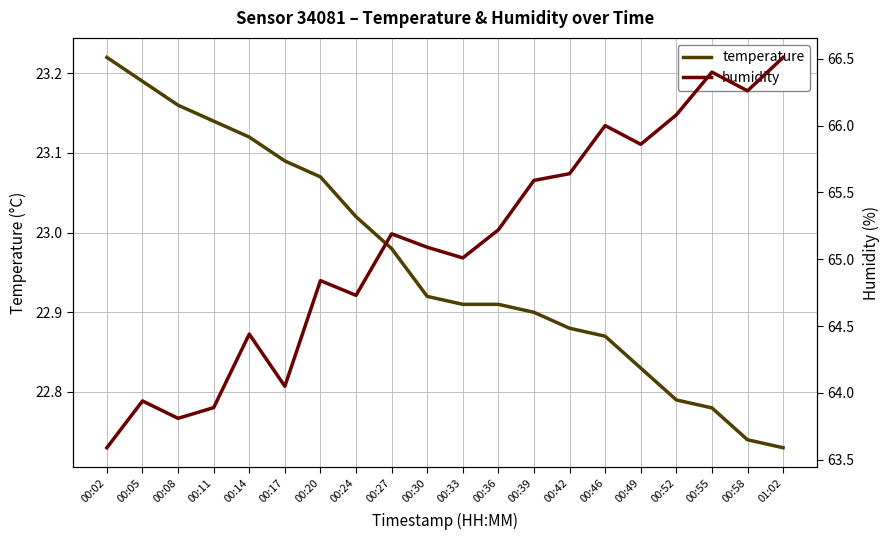

At which category is the sum across all series the highest?

01:02